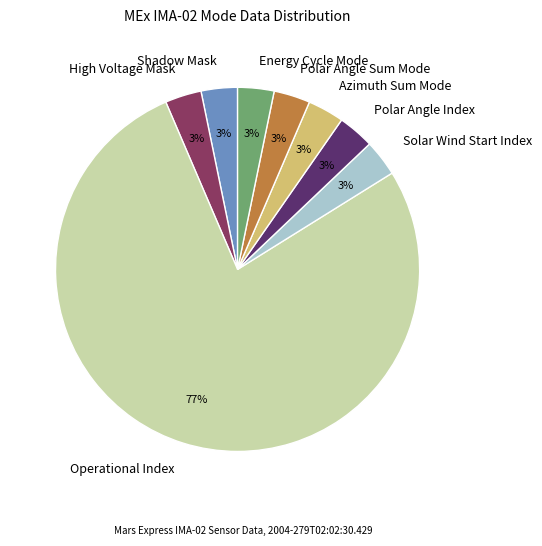

What percentage is the Solar Wind Start Index slice, to the nearest percent?

3%